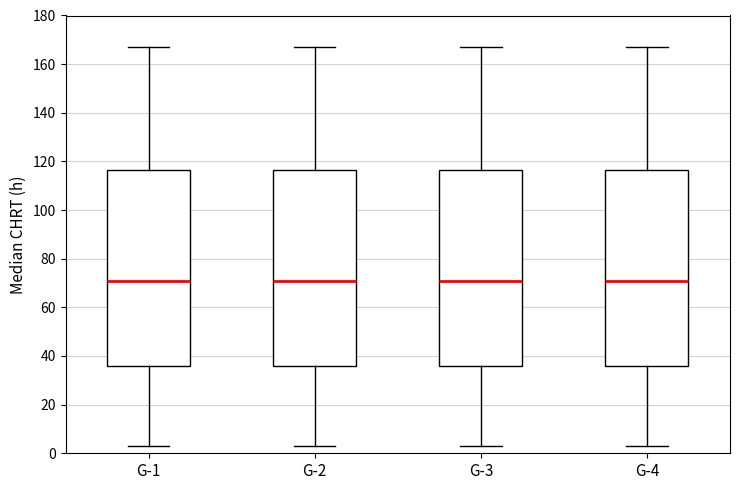

Reading left to right, read every box against the y-axis: the position of its median line, the range the box covers, and the ends of its whiskers. The values are not printed on the chart, so give them approximately, as read against the axis.

G-1: median 72, box 36 to 116, whiskers 4 to 168
G-2: median 72, box 36 to 116, whiskers 4 to 168
G-3: median 72, box 36 to 116, whiskers 4 to 168
G-4: median 72, box 36 to 116, whiskers 4 to 168